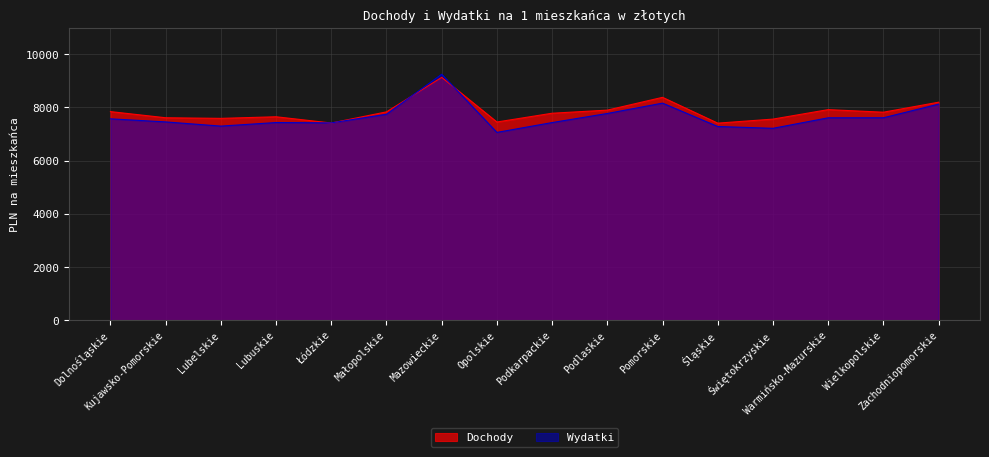

Where is the first local maximum for Wydatki?

Lubuskie